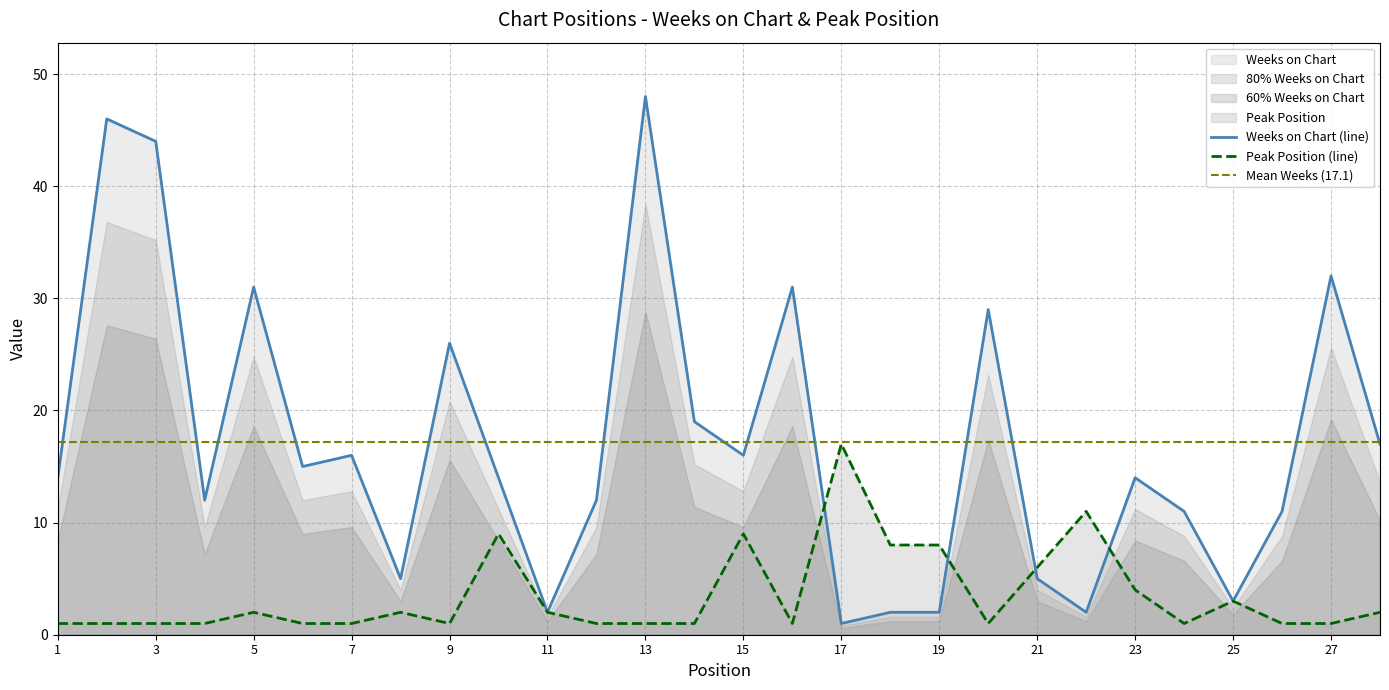

Reading left to right, list all the values displayed in this chart.

Weeks on Chart: 14	46	44	12	31	15	16	5	26	14	2	12	48	19	16	31	1	2	2	29	5	2	14	11	3	11	32	17
Peak Position: 1	1	1	1	2	1	1	2	1	9	2	1	1	1	9	1	17	8	8	1	6	11	4	1	3	1	1	2